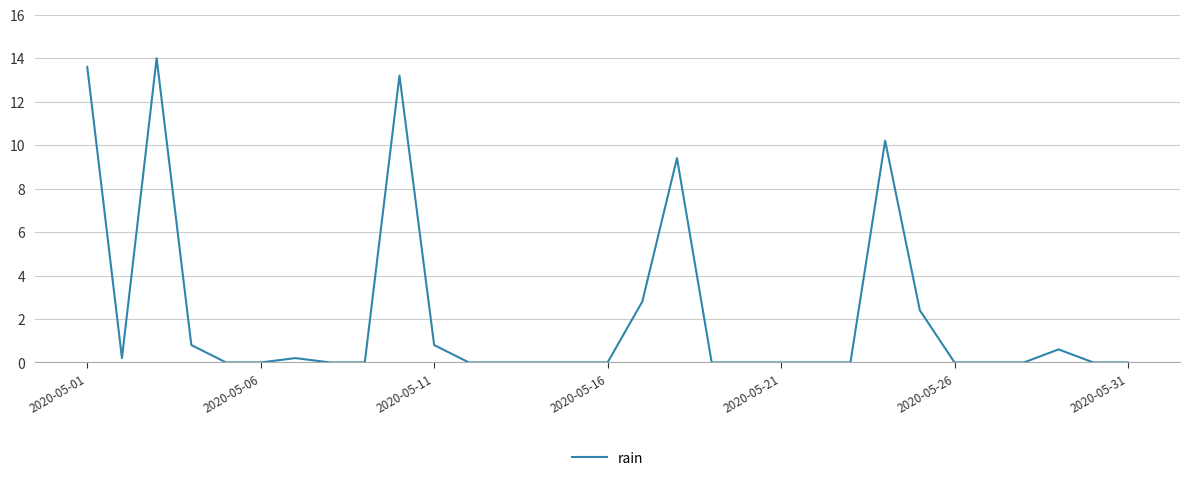

What is the difference between the maximum and minimum values?

14.0